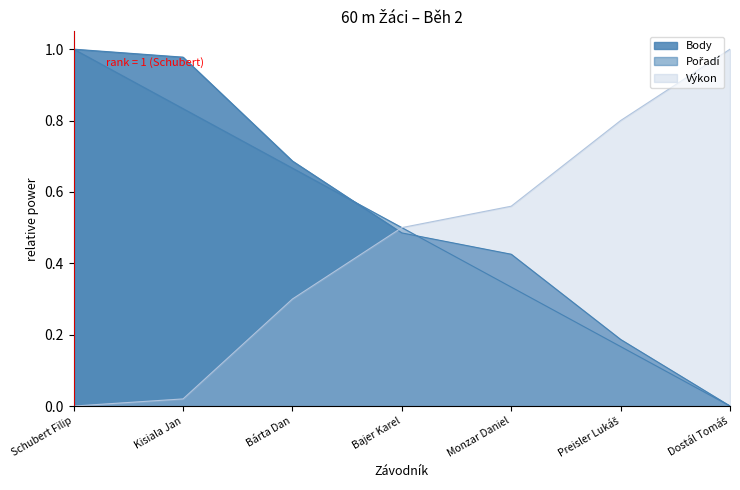

What is the label of the 5th point from the left?

Monzar Daniel